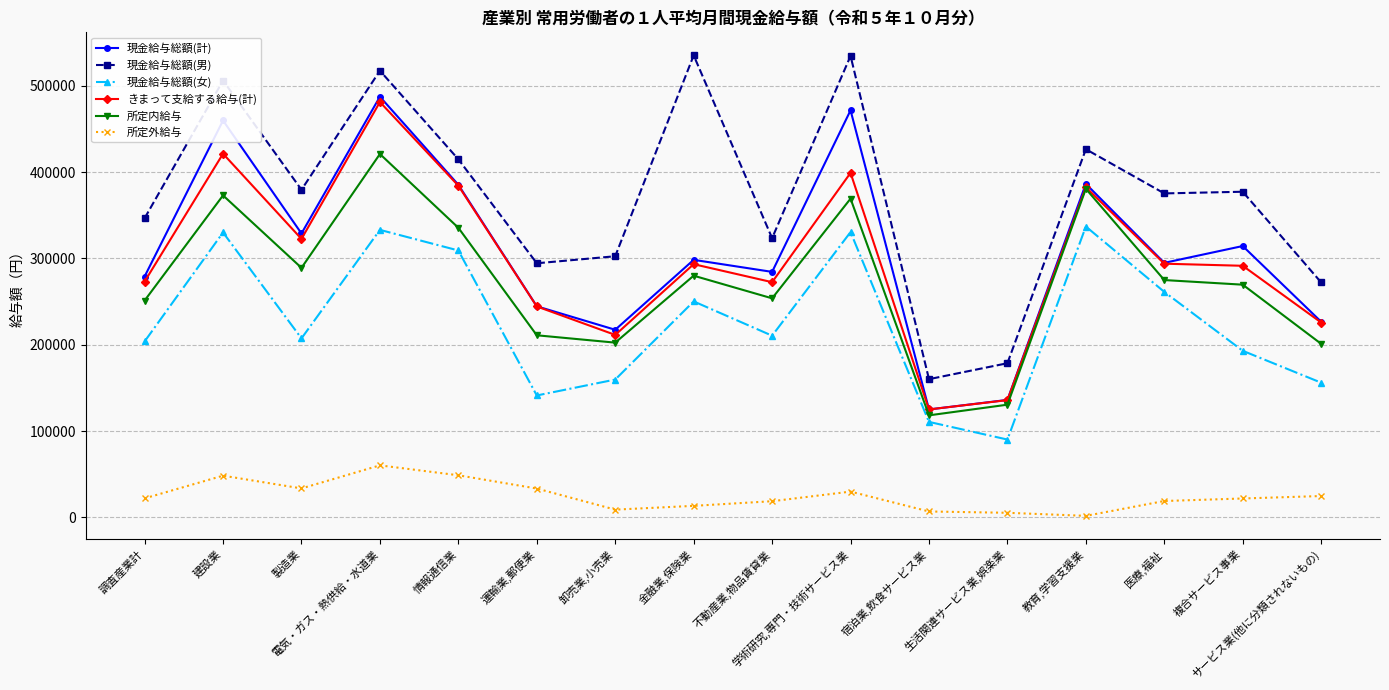

What is the difference between the highest and lowest values at 教育,学習支援業?

424683